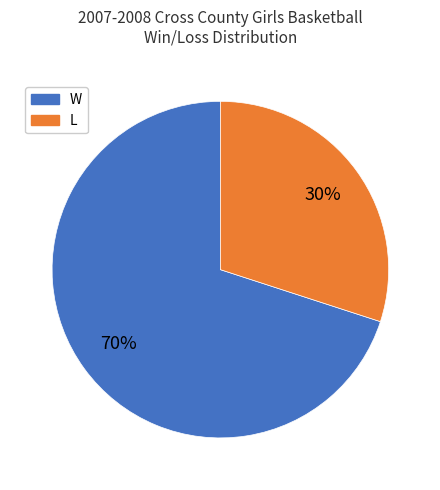

To the nearest percent, what is the combined percentage of L and W?

100%